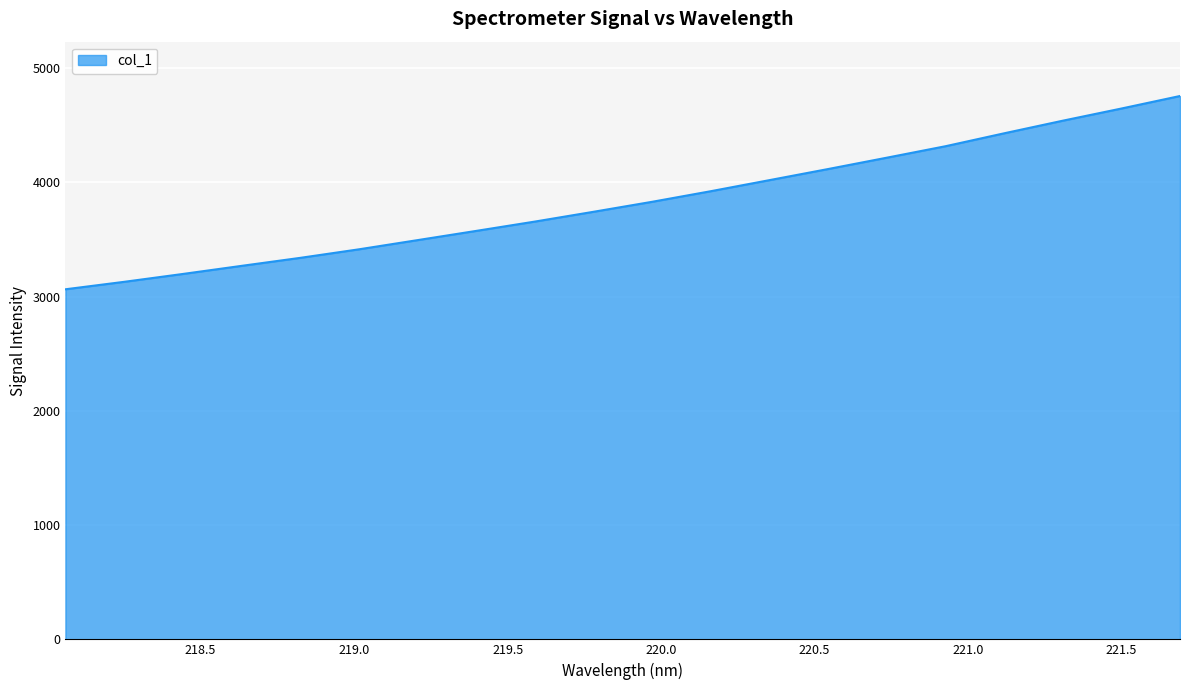

What is the difference between the maximum and minimum values?

1691.8